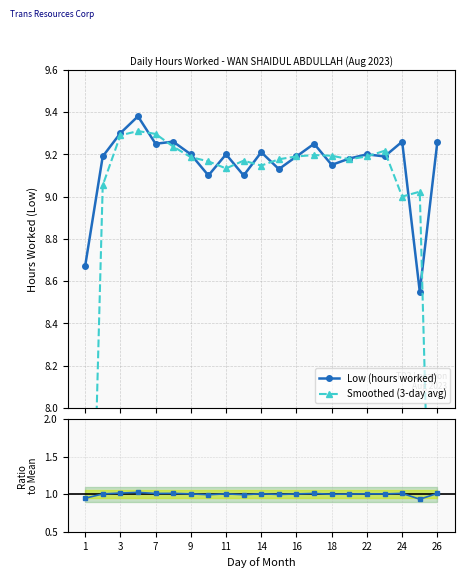

Is this an area chart (filled region under the line)?

No